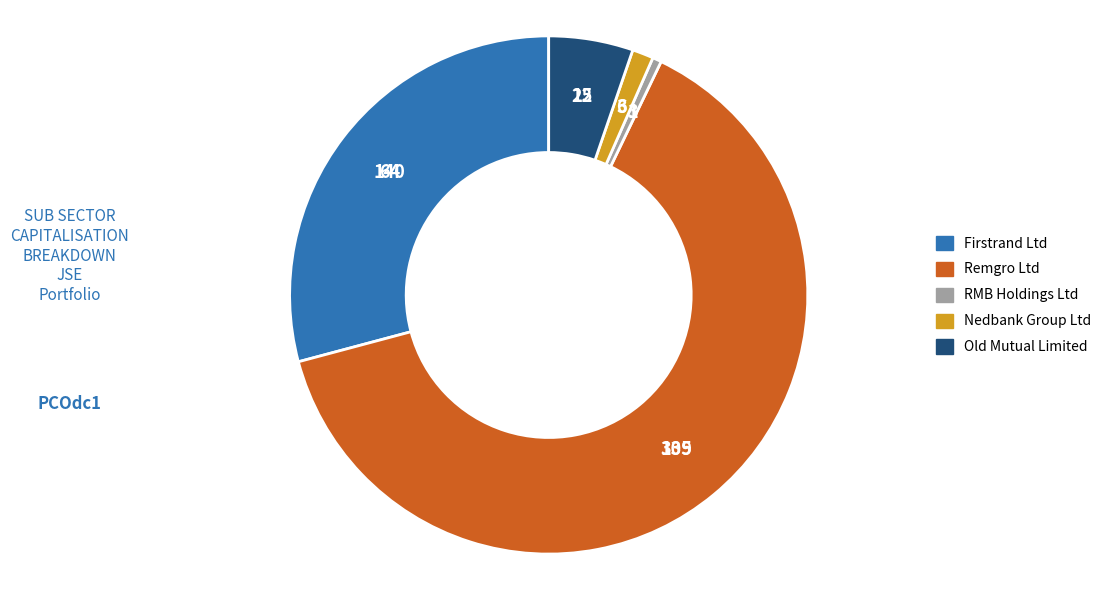

Is it true that RMB Holdings Ltd is 6% of the pie?

False